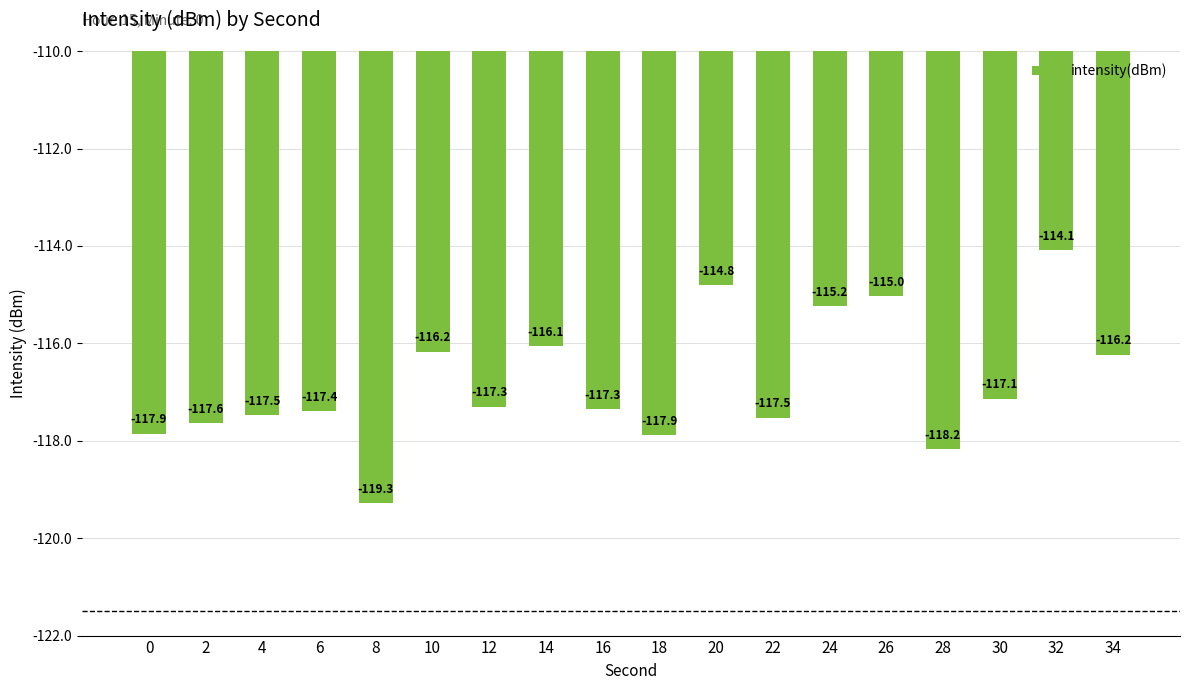

What is the difference between the second highest and minimum values?

4.5